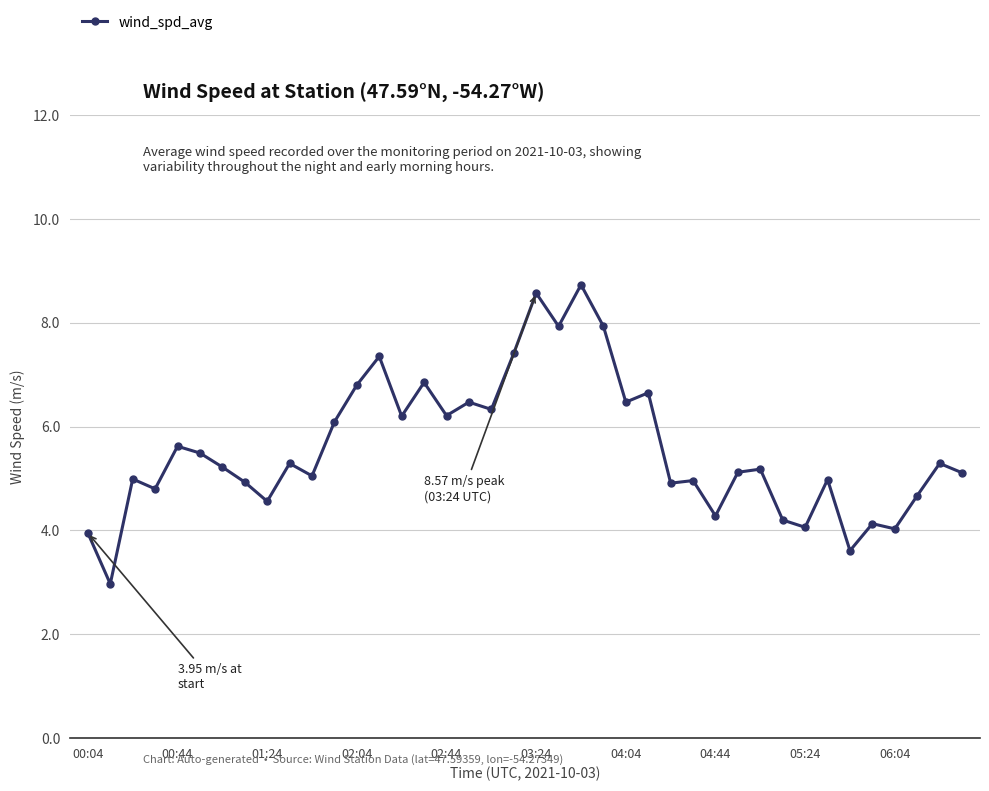

True or false: the data has more than 2 interior local peaks.

True